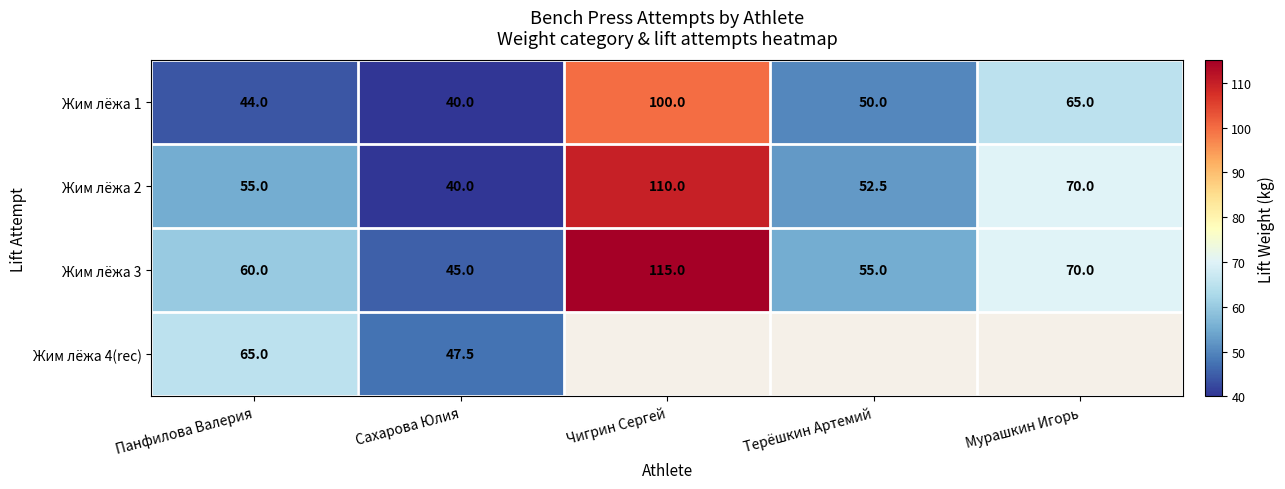

Between Сахарова Юлия and Чигрин Сергей, which is larger?

Чигрин Сергей